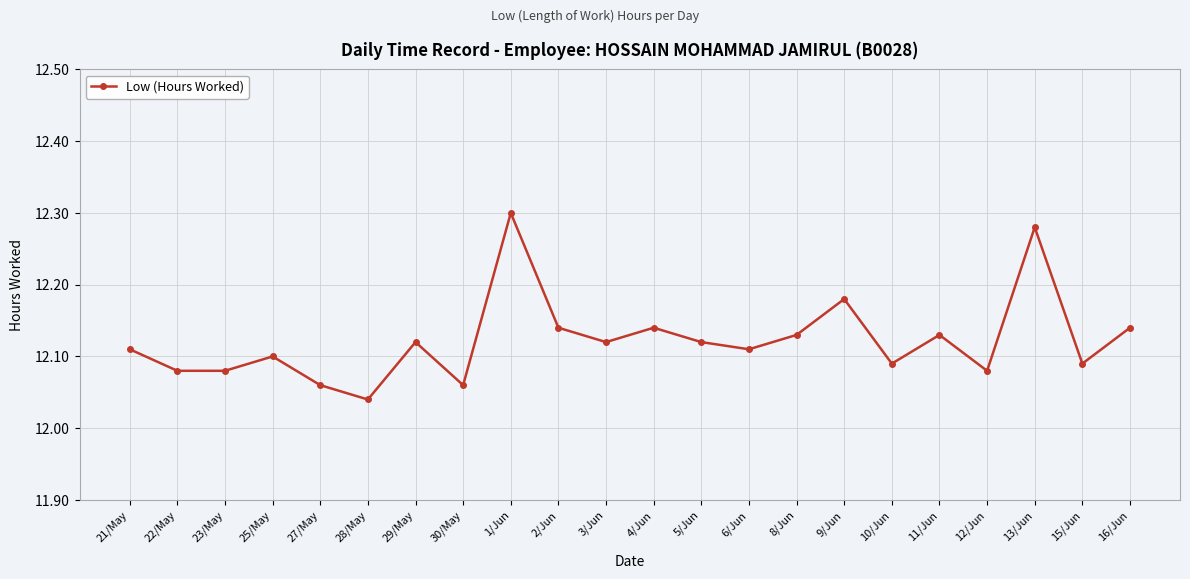

Which label corresponds to the smallest value in the chart?

28/May